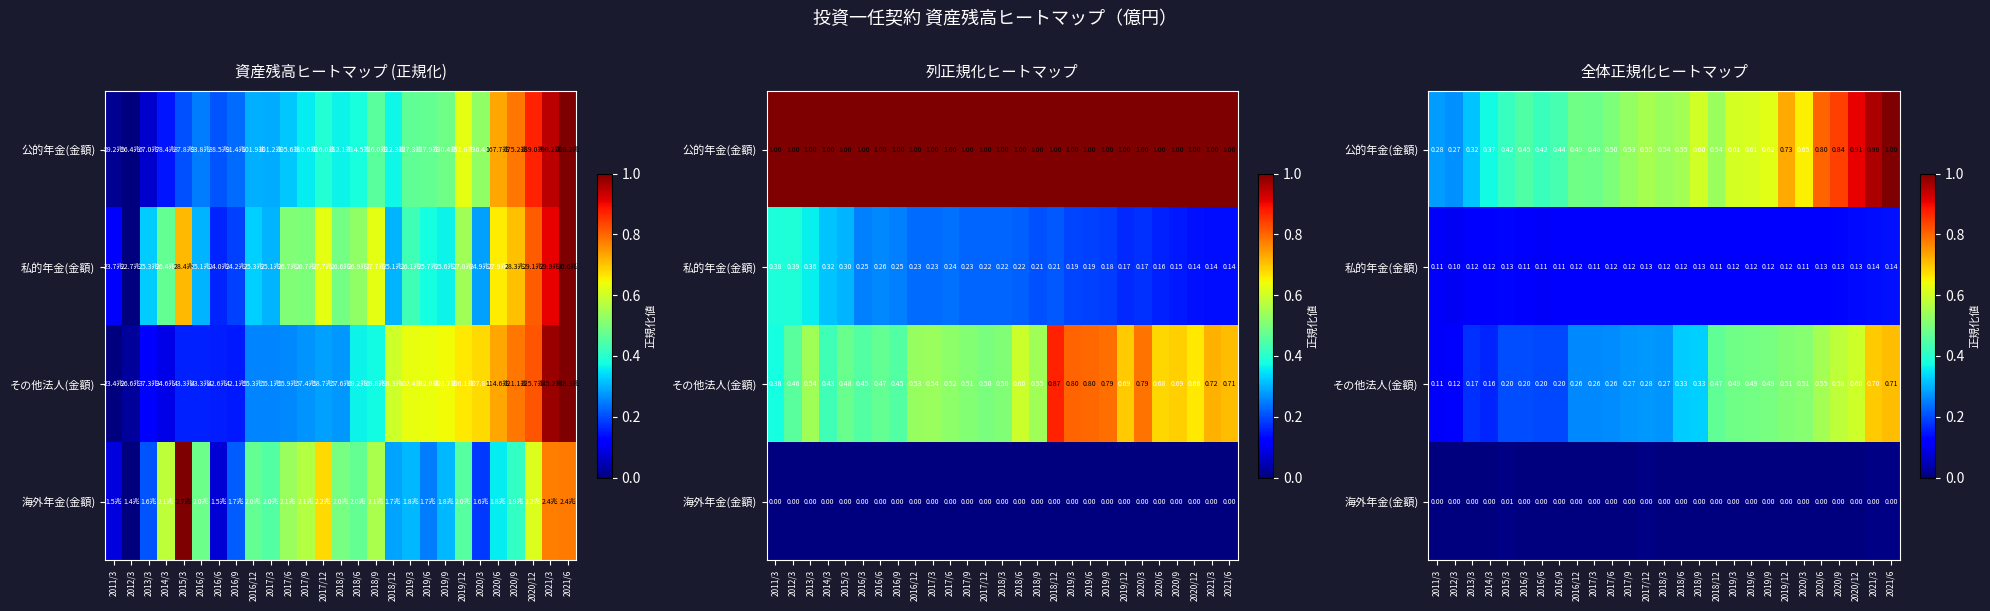

True or false: 海外年金(金額) has a value of 0.0 at 2020/12.

False